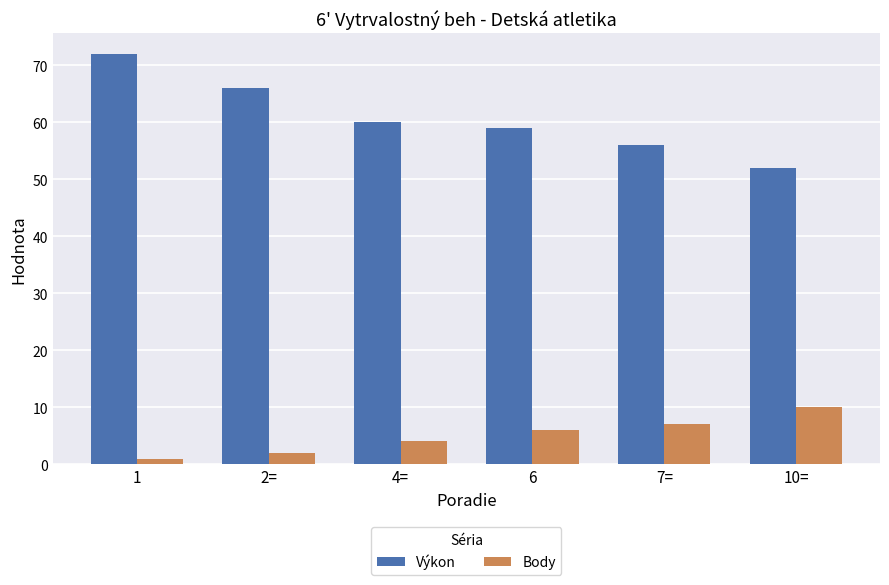

True or false: Výkon has a value of 59 at 6.

True